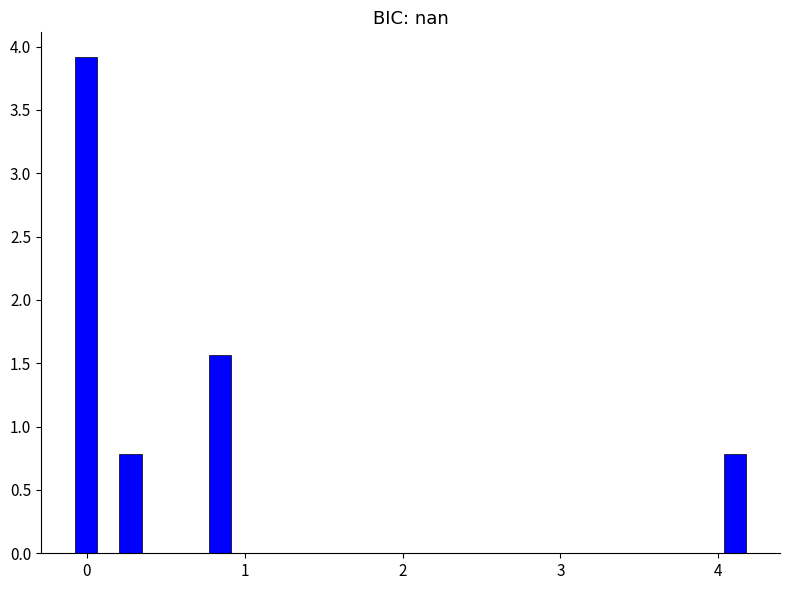

Around what value on the x-axis is the tallest bar? Give the approximate position of its centre, as read against the axis.

0.0